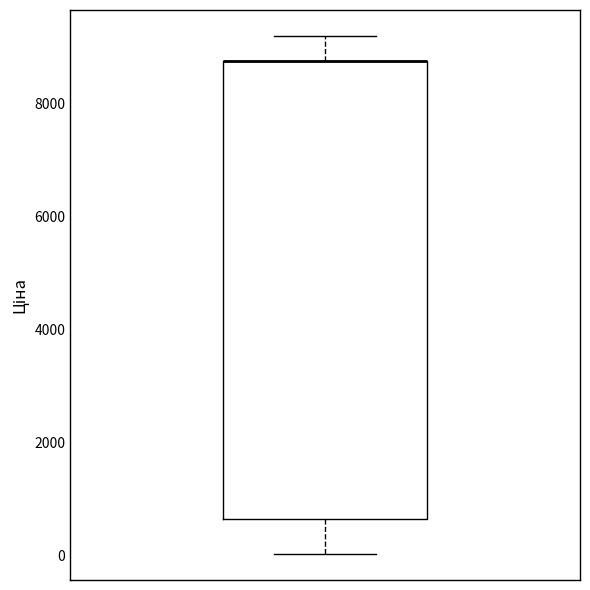

Read this box plot against the y-axis: the position of the median line, the range covered by the box, and the ends of both whiskers. The values are not printed on the chart, so give them approximately, as read against the axis.

median 8800 (drawn on the box's upper edge), box 600 to 8800, whiskers 0 to 9200